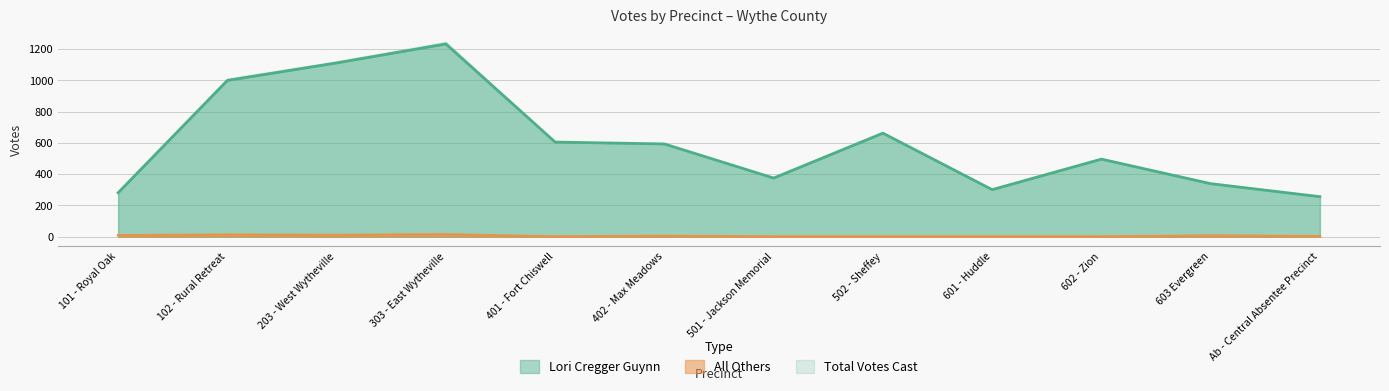

At which label does Lori Cregger Guynn reach its peak?

303 - East Wytheville